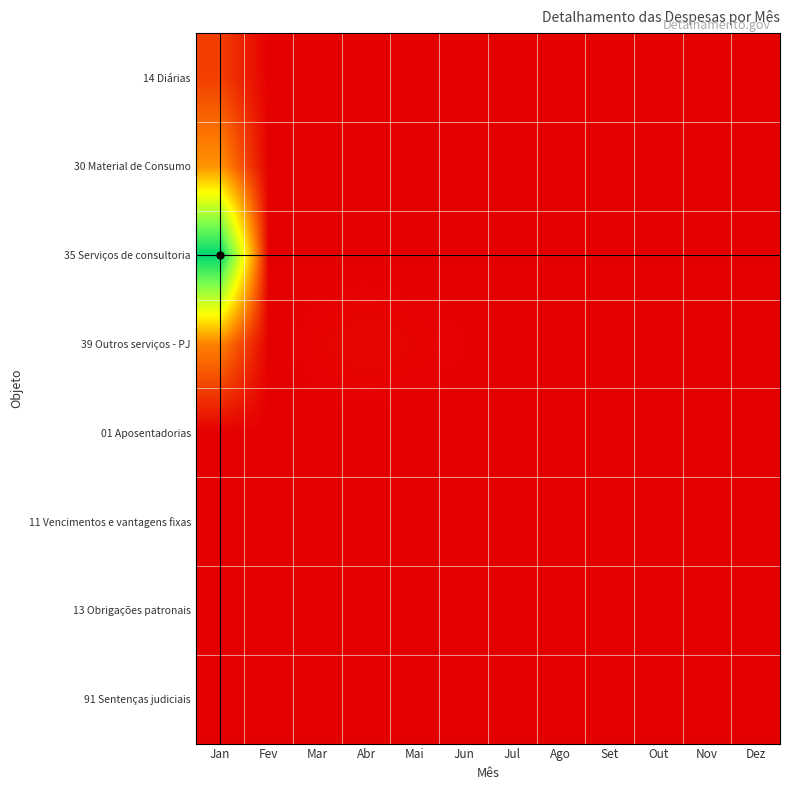

At how many categories does at least one series exceed 20430?

1